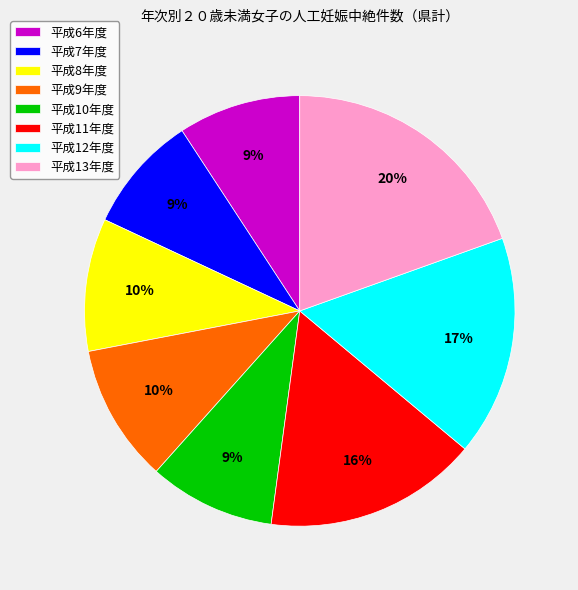

The 平成13年度 slice represents 20% of the pie. True or false?

True